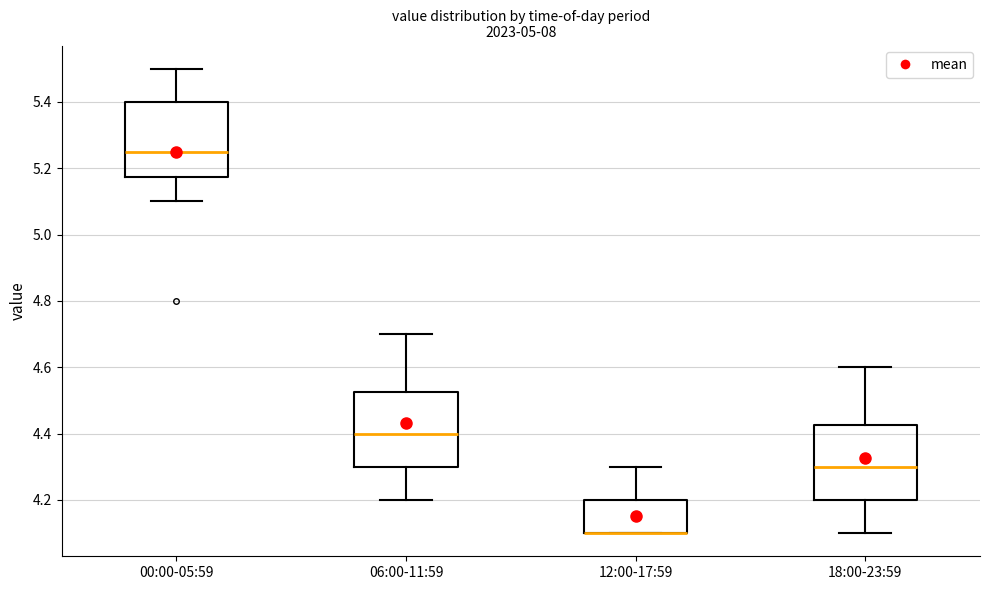

Reading left to right, transcribe this box plot: for each box, give where its median line is, the range the box spans, and where its two whiskers end, as read against the y-axis. The values are not printed on the chart, so give them approximately, as read against the axis.

00:00-05:59: median 5.26, box 5.18 to 5.40, whiskers 5.10 to 5.50
06:00-11:59: median 4.40, box 4.30 to 4.52, whiskers 4.20 to 4.70
12:00-17:59: median 4.10 (drawn on the box's lower edge), box 4.10 to 4.20, whiskers 4.10 to 4.30
18:00-23:59: median 4.30, box 4.20 to 4.42, whiskers 4.10 to 4.60